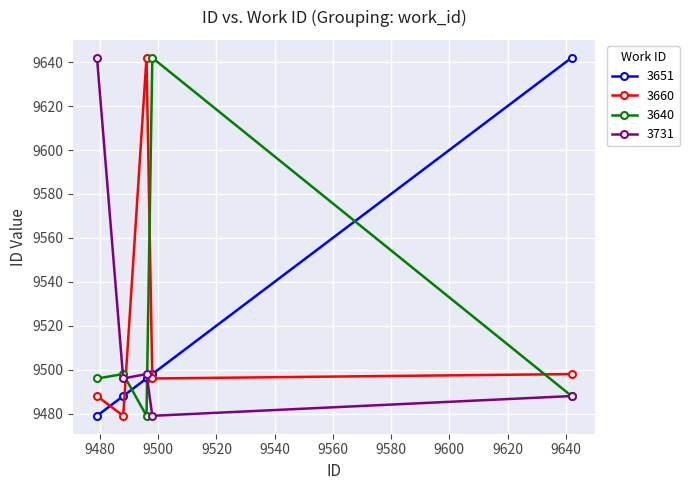

True or false: 3640 and 3651 intersect in this chart.

True